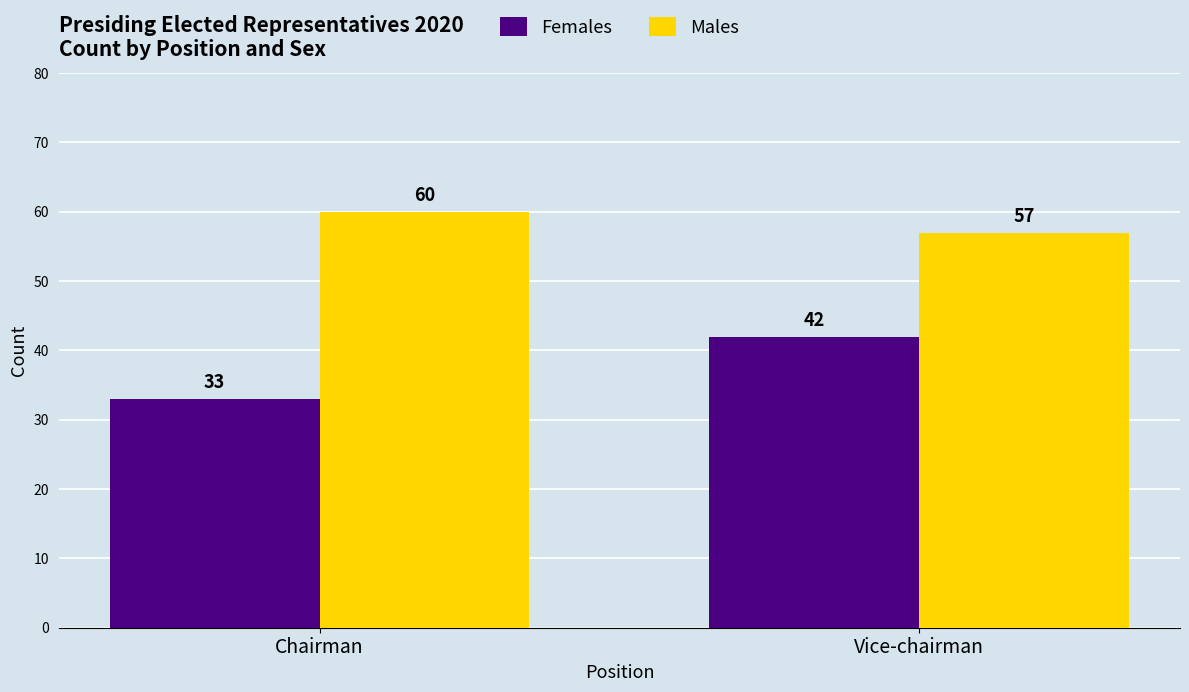

What is the label of the 1st bar from the left?

Chairman